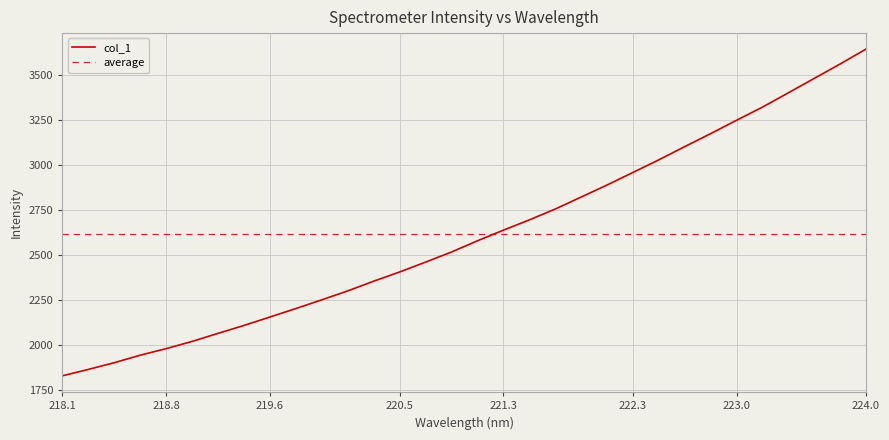

What is the label of the 1st point from the left?

218.1